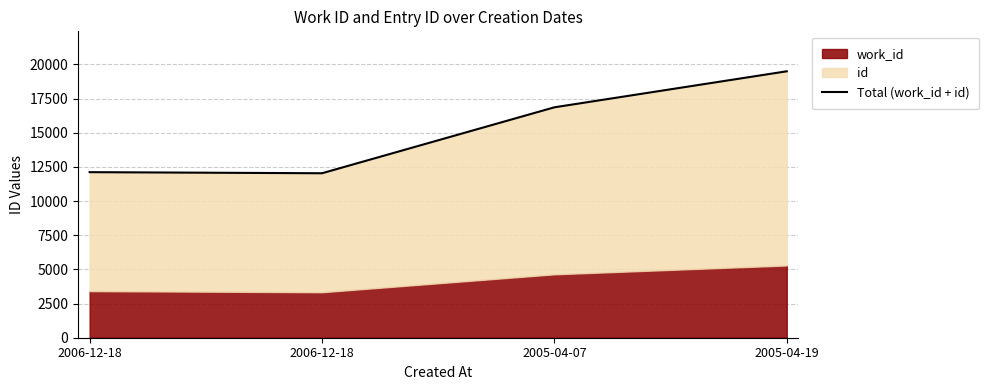

What is the label of the 3rd point from the right?

2006-12-18